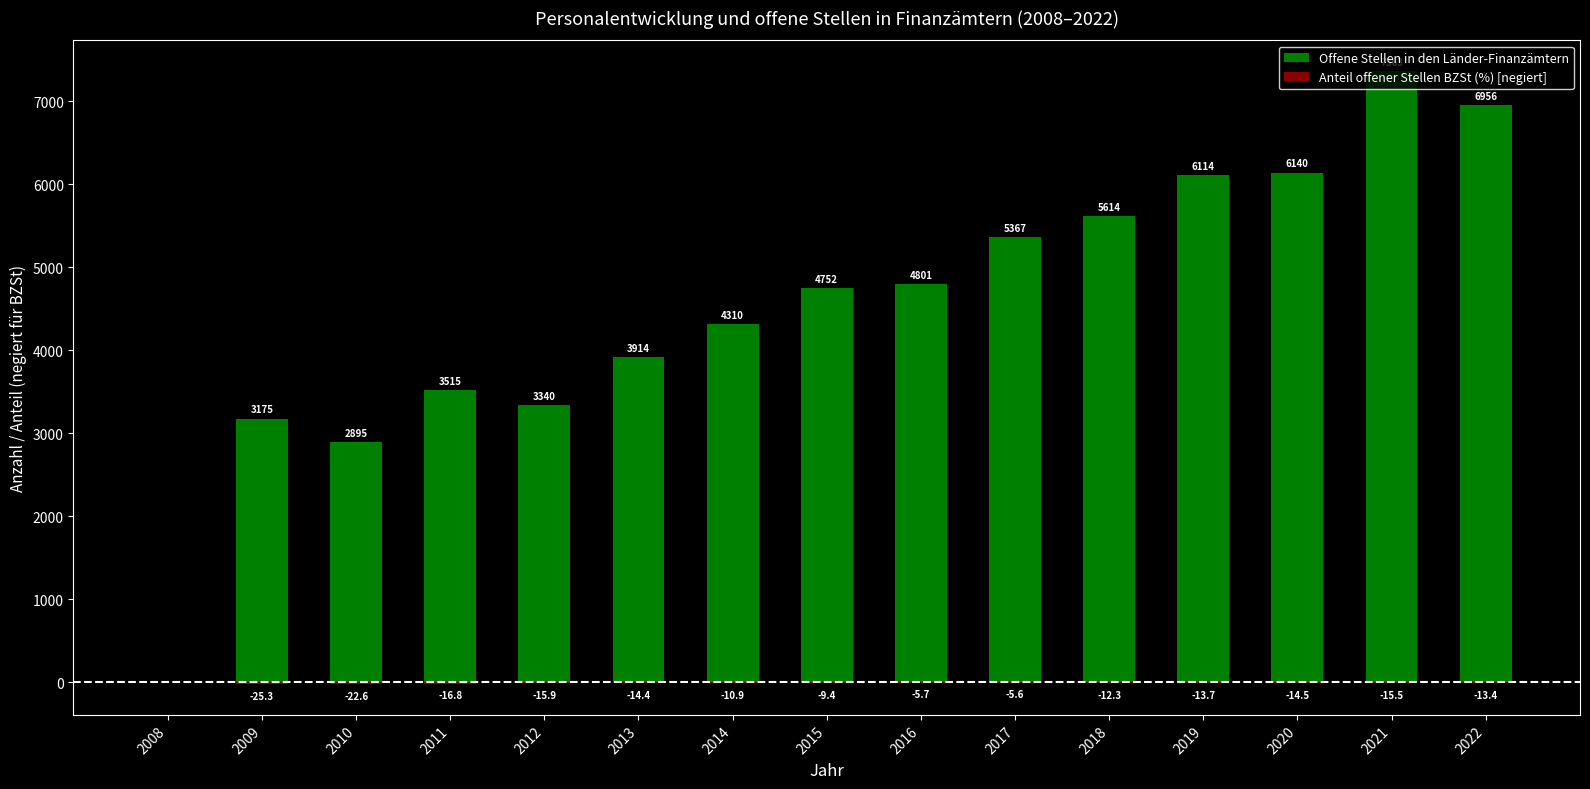

What is the total value across all series at 2014?

4299.1